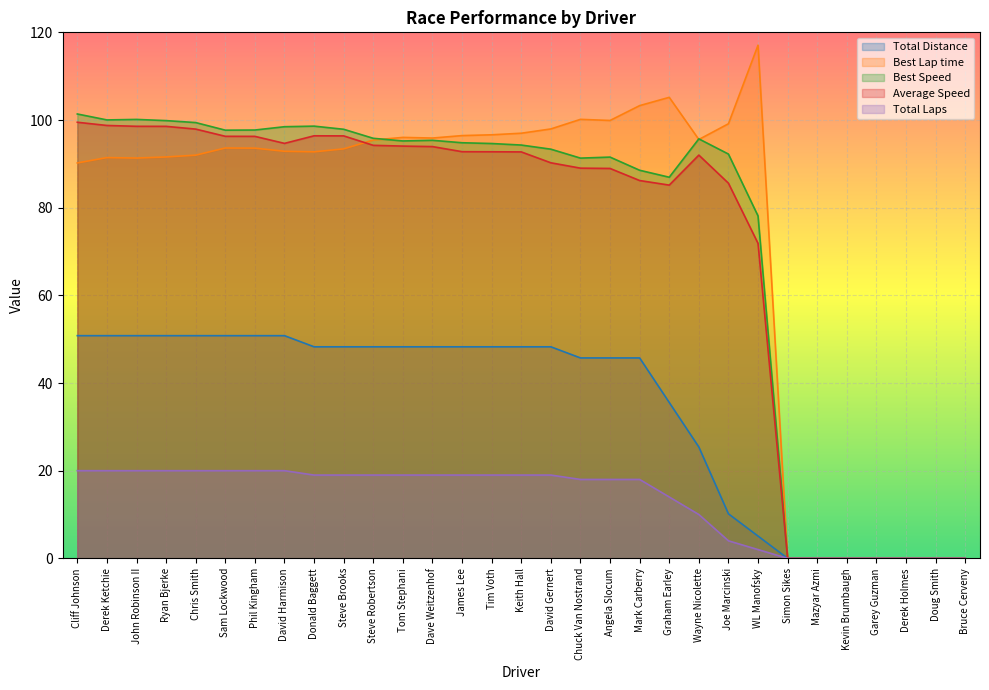

What is the total value across all series at David Gernert?

348.8